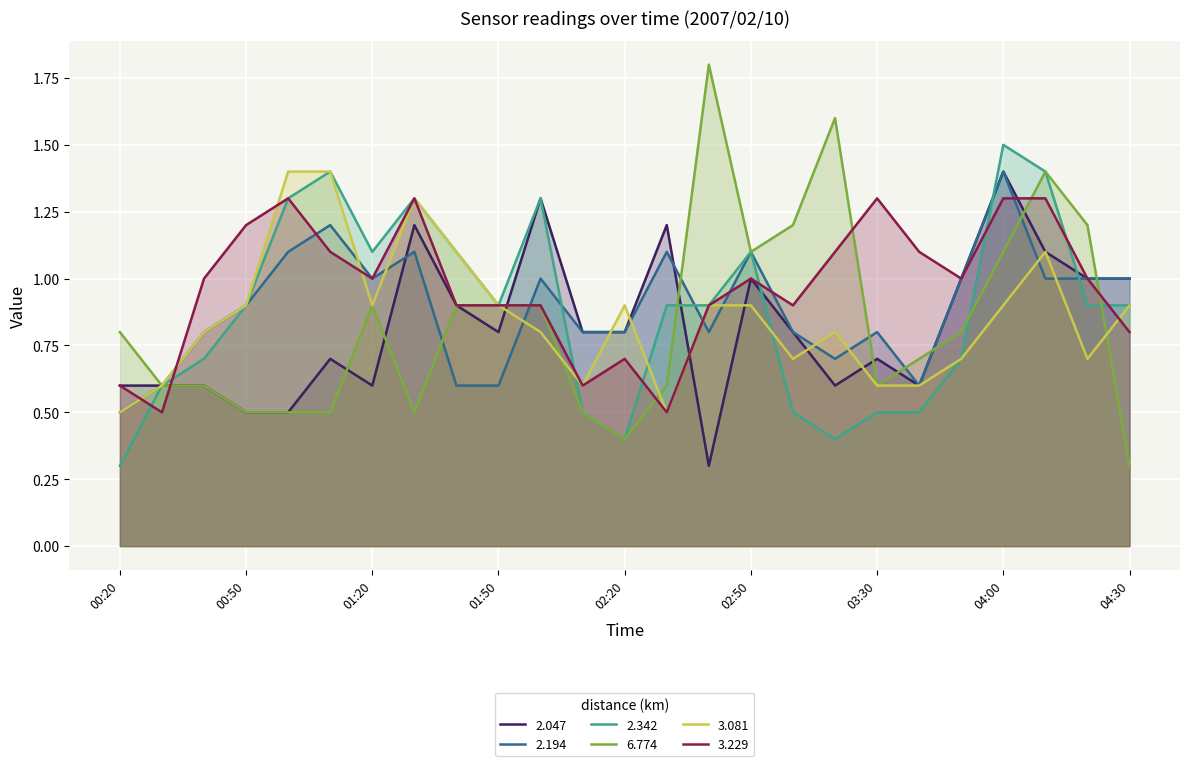

Which series changed the most between 02:40 and 03:30?

6.774